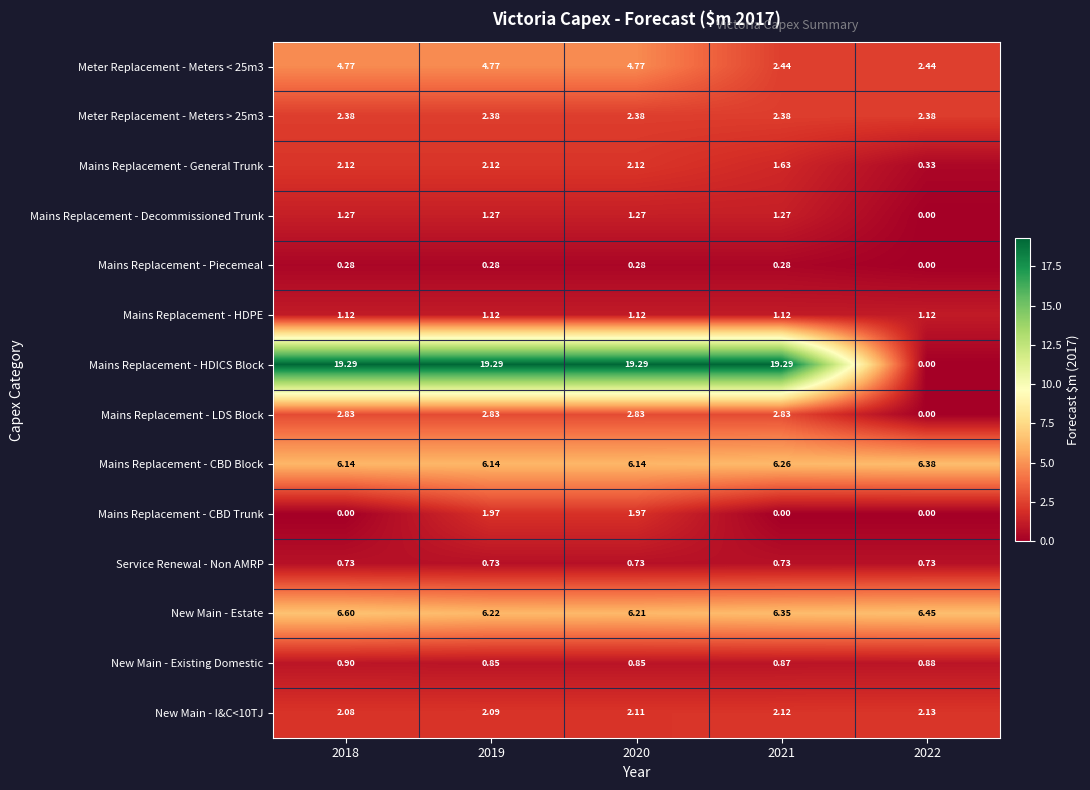

Which series has the largest total across all categories?

Mains Replacement - HDICS Block